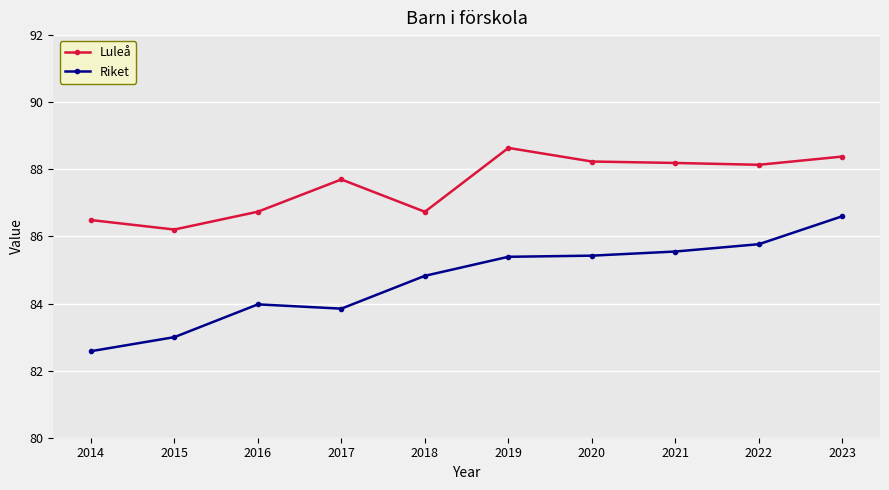

Rank the series by their average value, from lowest to highest.

Riket, Luleå